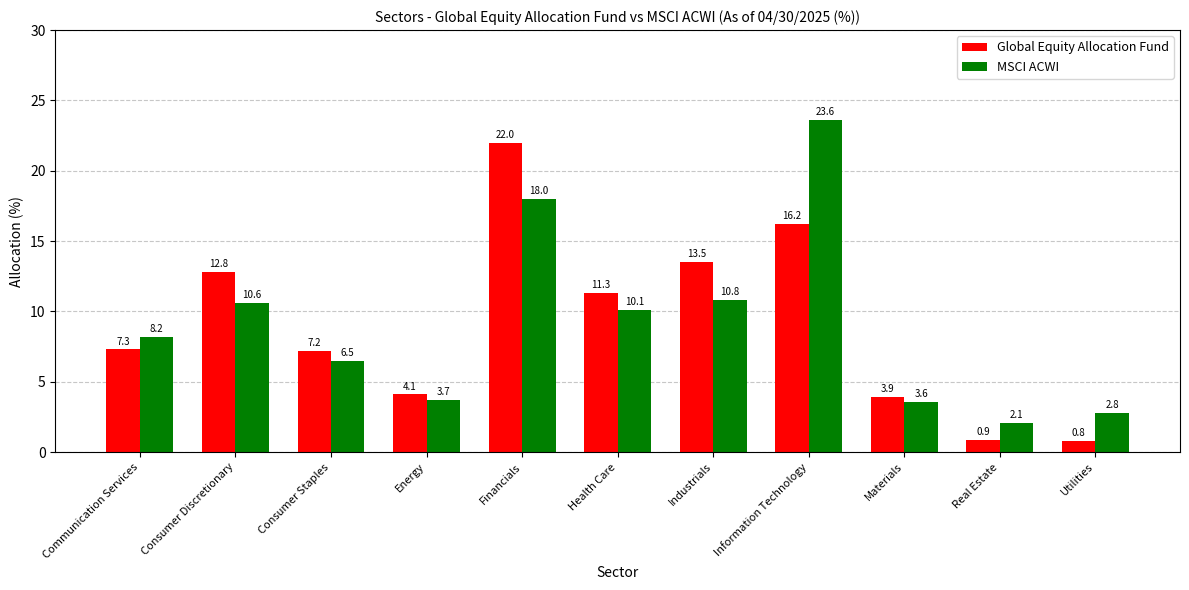

What are all the series names shown in the legend?

Global Equity Allocation Fund, MSCI ACWI